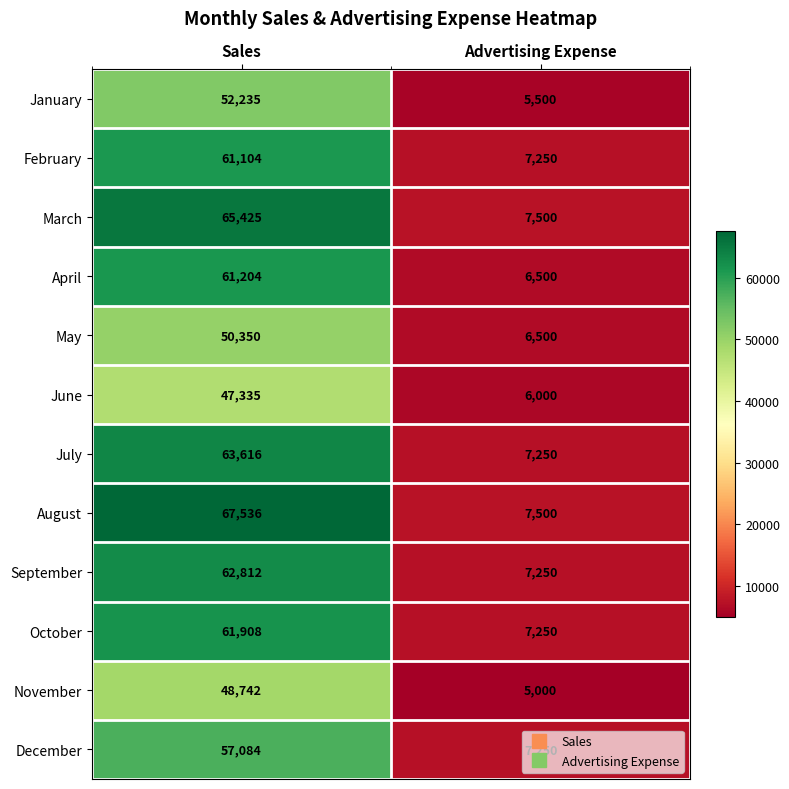

What is the sum of all February values?

68354